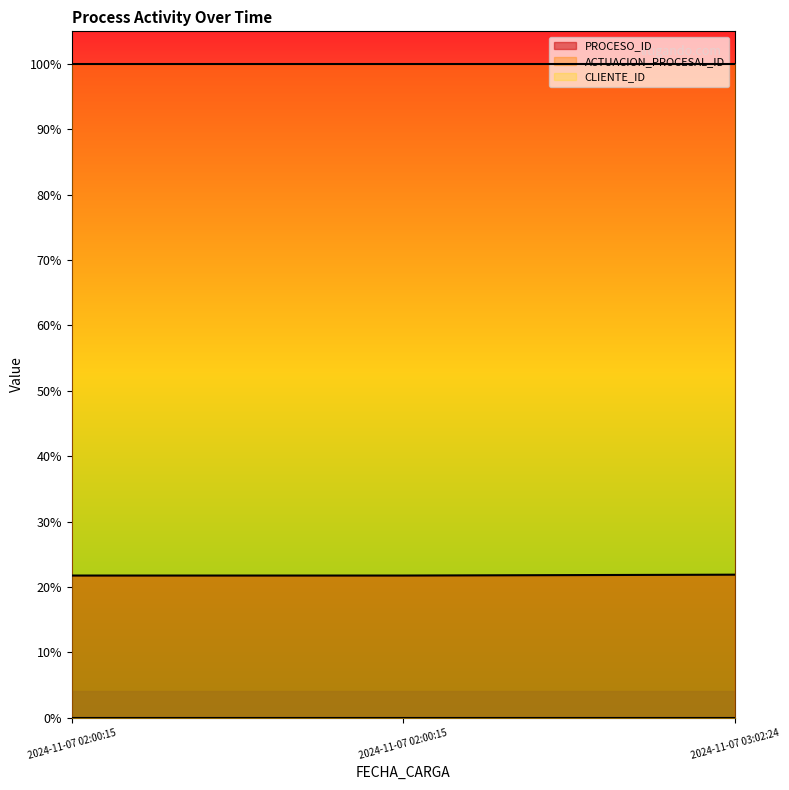

True or false: ACTUACION_PROCESAL_ID has a value of 0.5 at 2024-11-07 03:02:24.

False